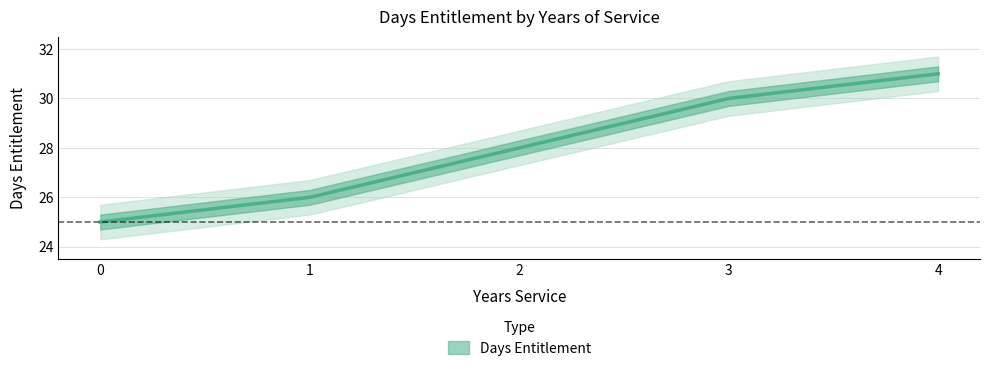

Approximately how many times larger is the value at 4 compared to 2?

1.1